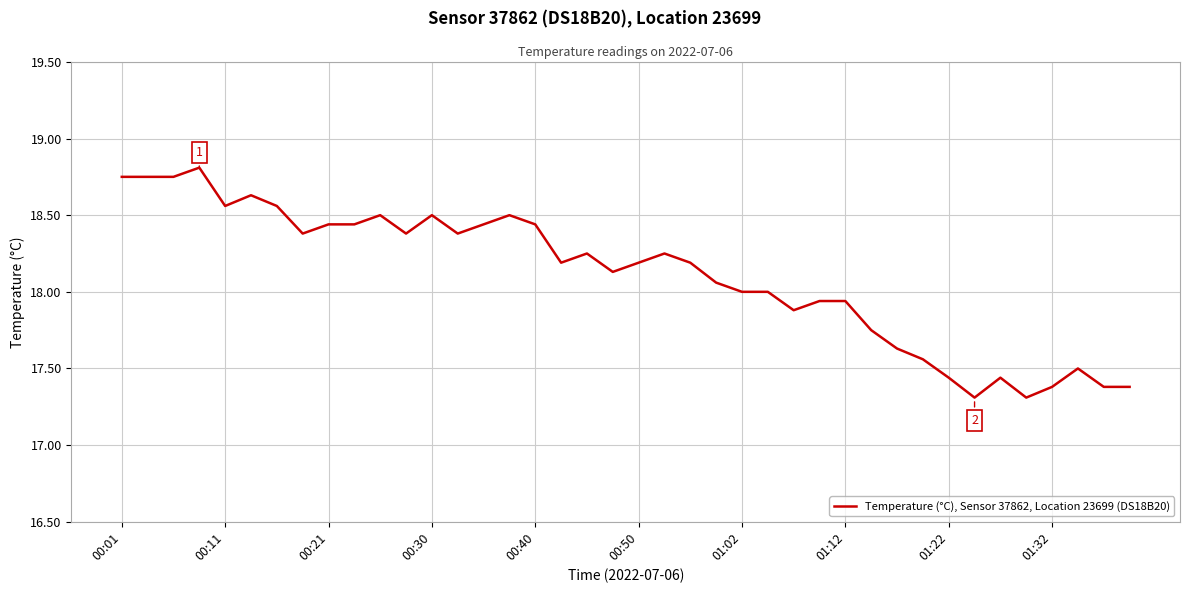

What is the smallest value displayed?

17.3